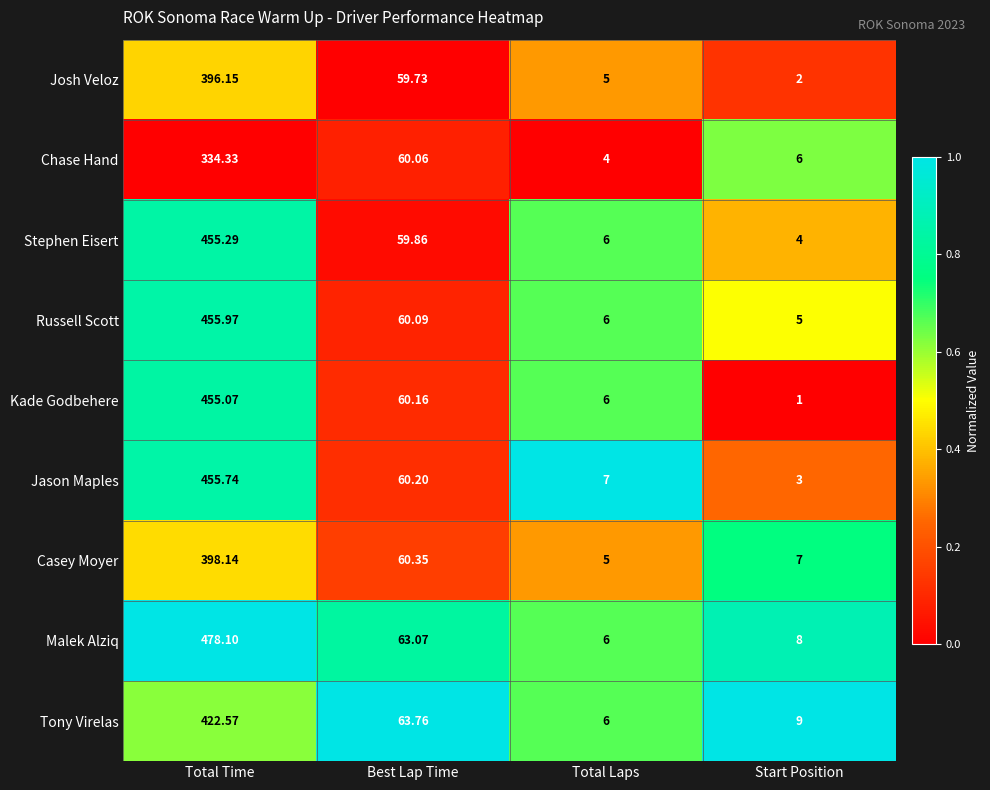

Count the number of data series in this chart.

9